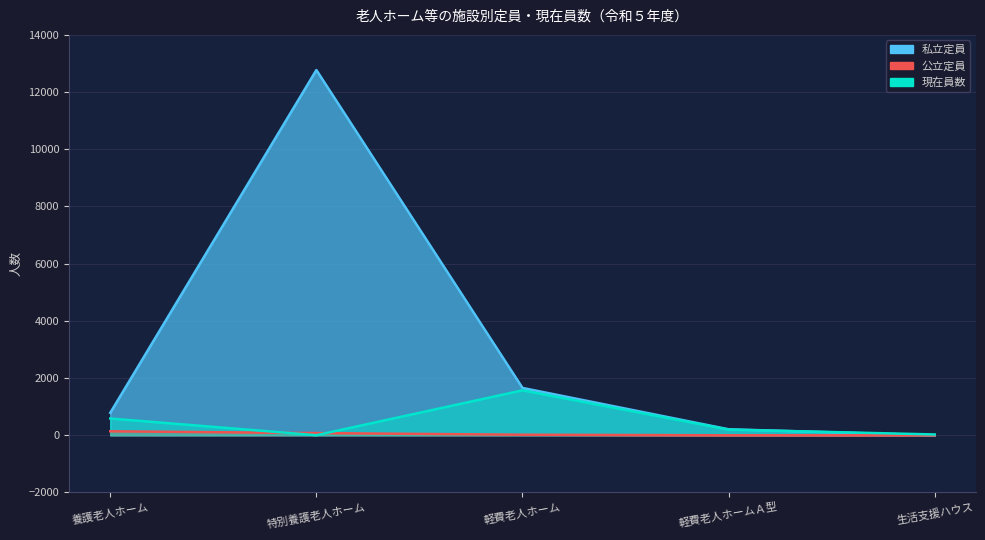

What is the total value across all series at 生活支援ハウス?

29